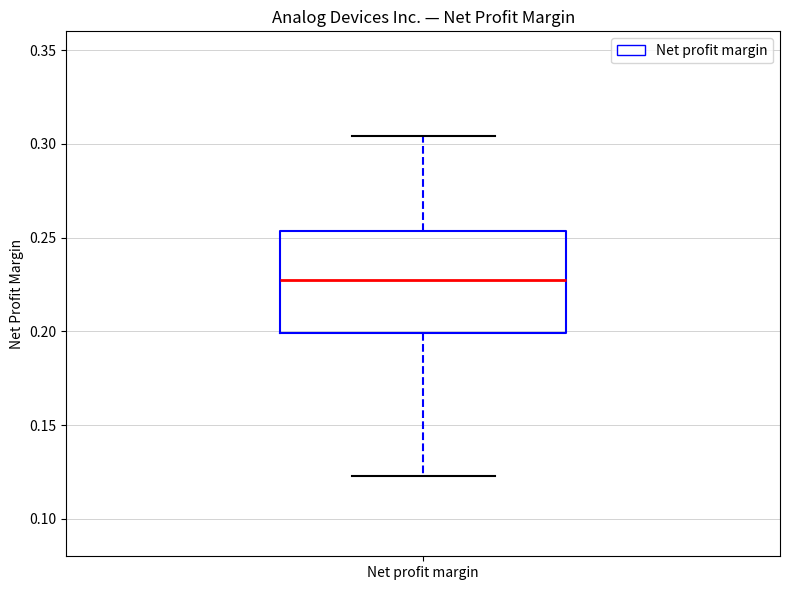

Read this box plot against the y-axis: the position of the median line, the range covered by the box, and the ends of both whiskers. The values are not printed on the chart, so give them approximately, as read against the axis.

median 0.230, box 0.200 to 0.255, whiskers 0.125 to 0.305